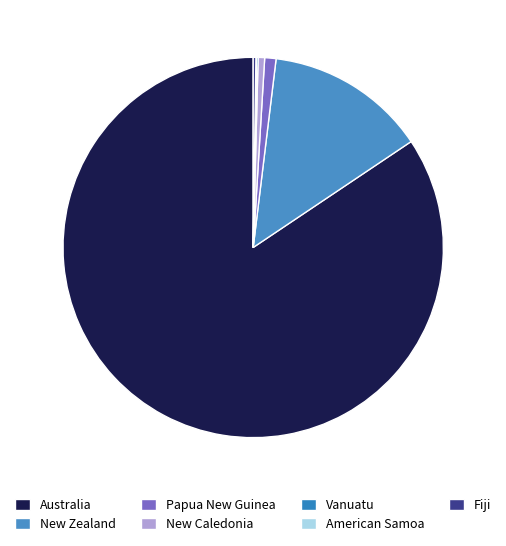

Which category accounts for the majority?

Australia